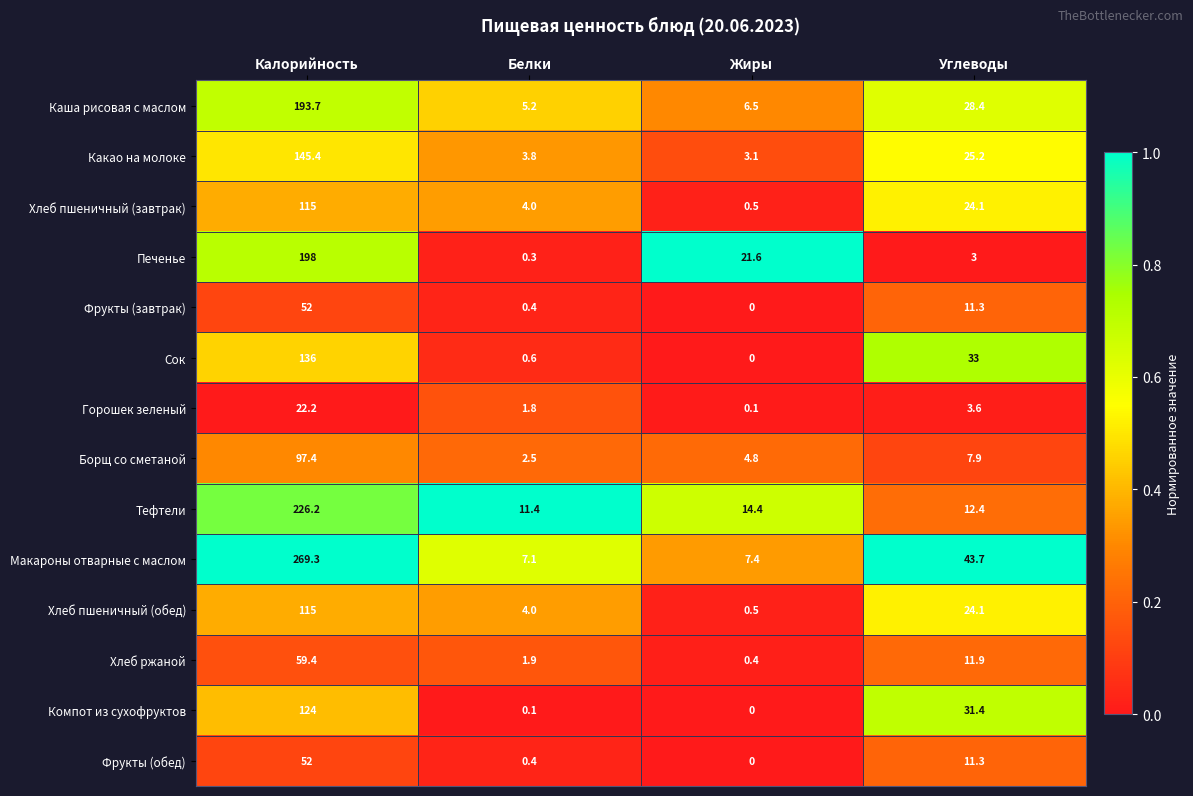

Rank the categories by Горошек зеленый value from lowest to highest.

Жиры, Белки, Углеводы, Калорийность